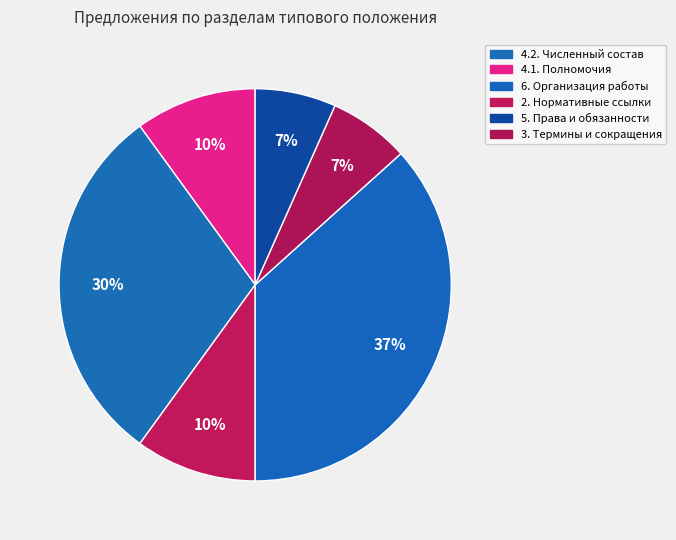

Is there any slice that represents more than half of the pie?

No